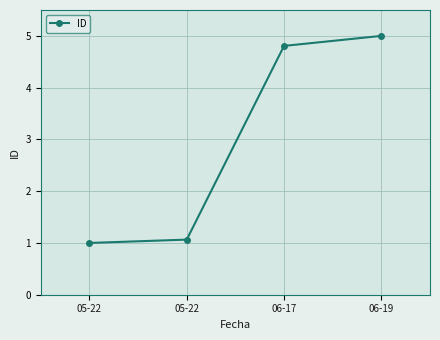

Does the chart have visible grid lines?

Yes